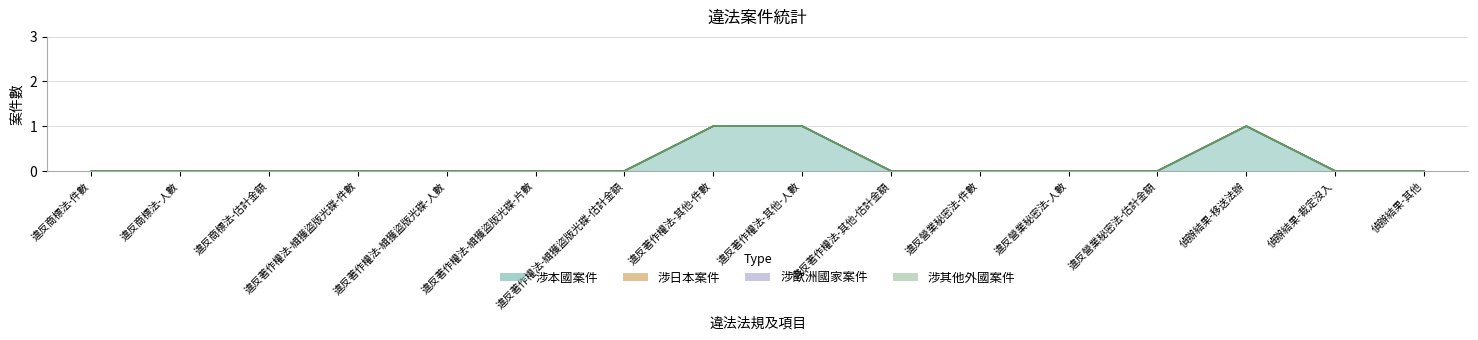

At how many categories does at least one series exceed 0?

3